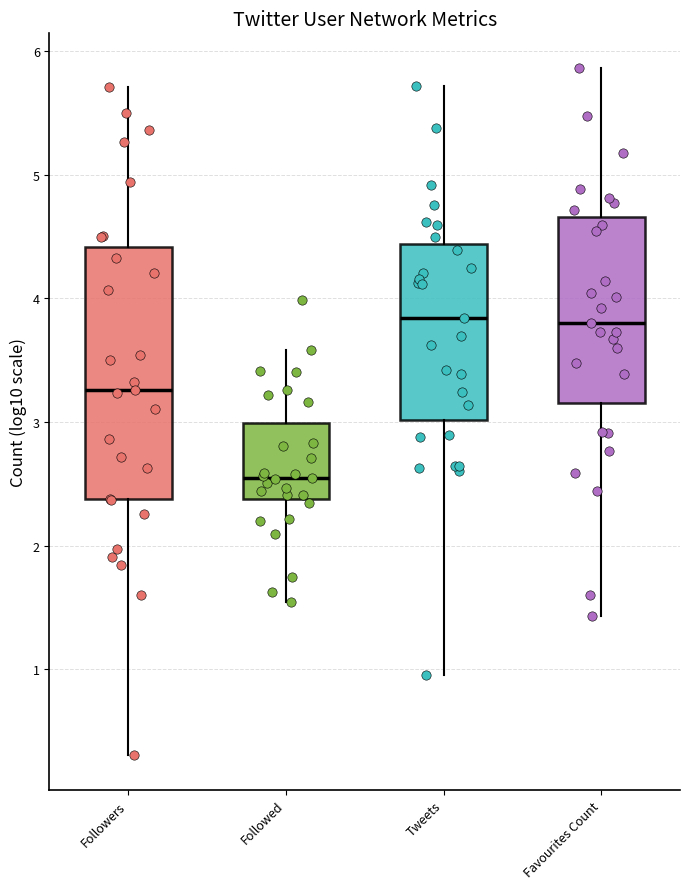

Where does the lower whisker of the box for Followers end on the y-axis? The values are not printed on the chart, so give them approximately, as read against the axis.

0.3